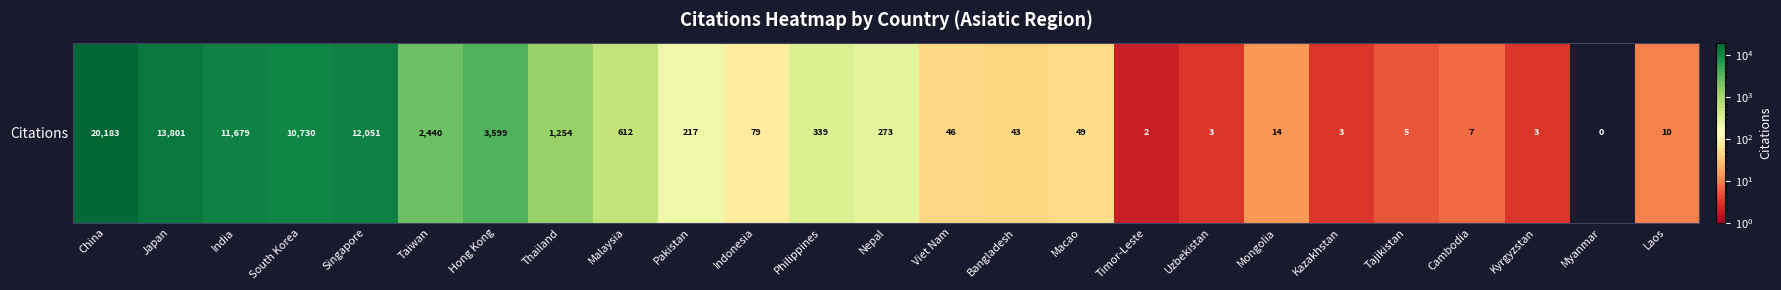

Between Taiwan and Kyrgyzstan, which is larger?

Taiwan